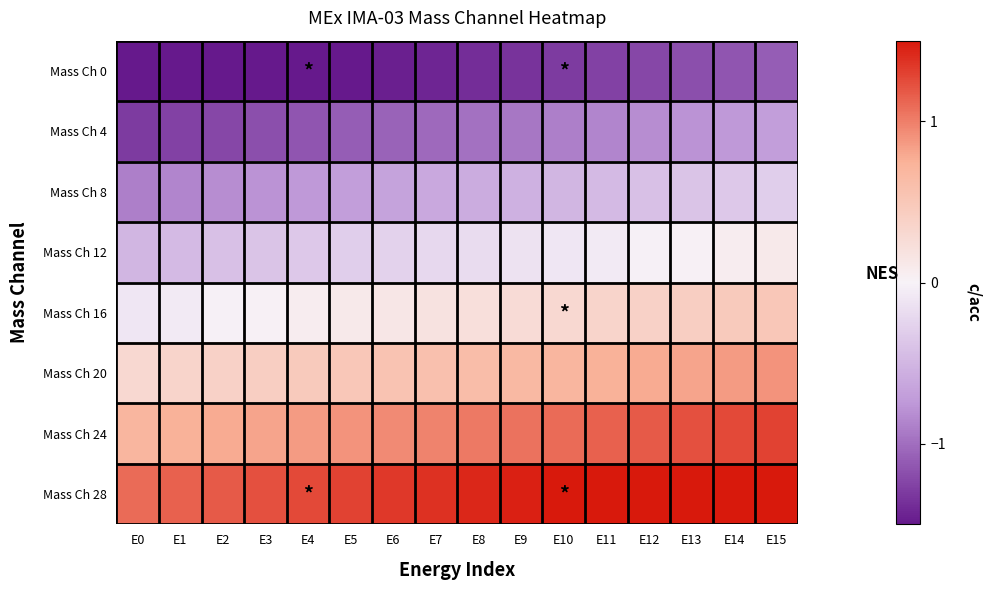

What is the spread (max minus min) of values at E3?

2.8